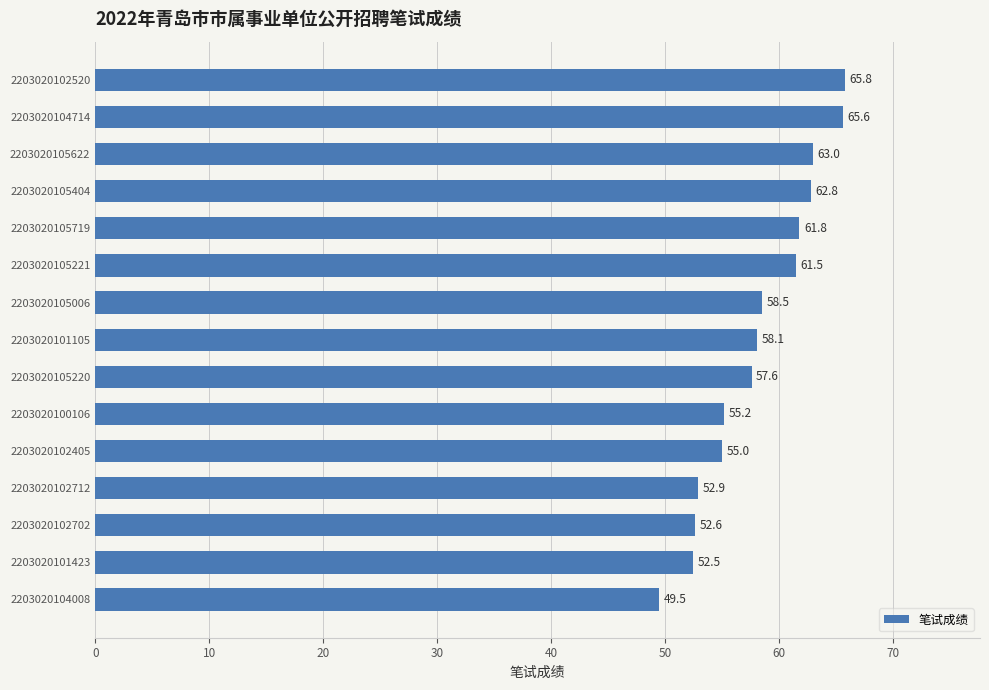

What is the difference between the maximum and minimum values?

16.3